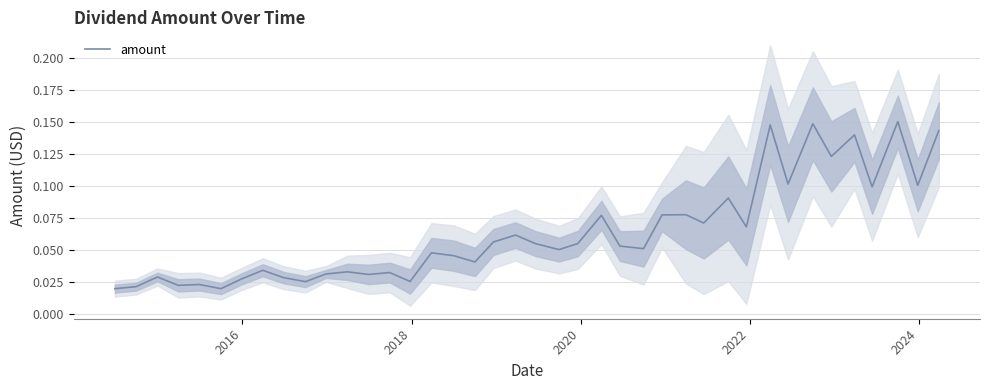

Reading left to right, list all the values displayed in this chart.

0.0	0.0	0.0	0.0	0.0	0.0	0.0	0.0	0.0	0.0	0.0	0.0	0.0	0.0	0.0	0.0	0.0	0.0	0.1	0.1	0.1	0.1	0.1	0.1	0.1	0.1	0.1	0.1	0.1	0.1	0.1	0.1	0.1	0.1	0.1	0.1	0.1	0.2	0.1	0.1